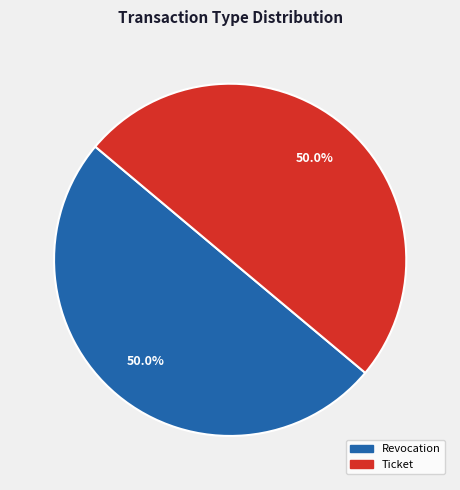

Approximately how many times larger is the value at Revocation compared to Ticket?

1.0